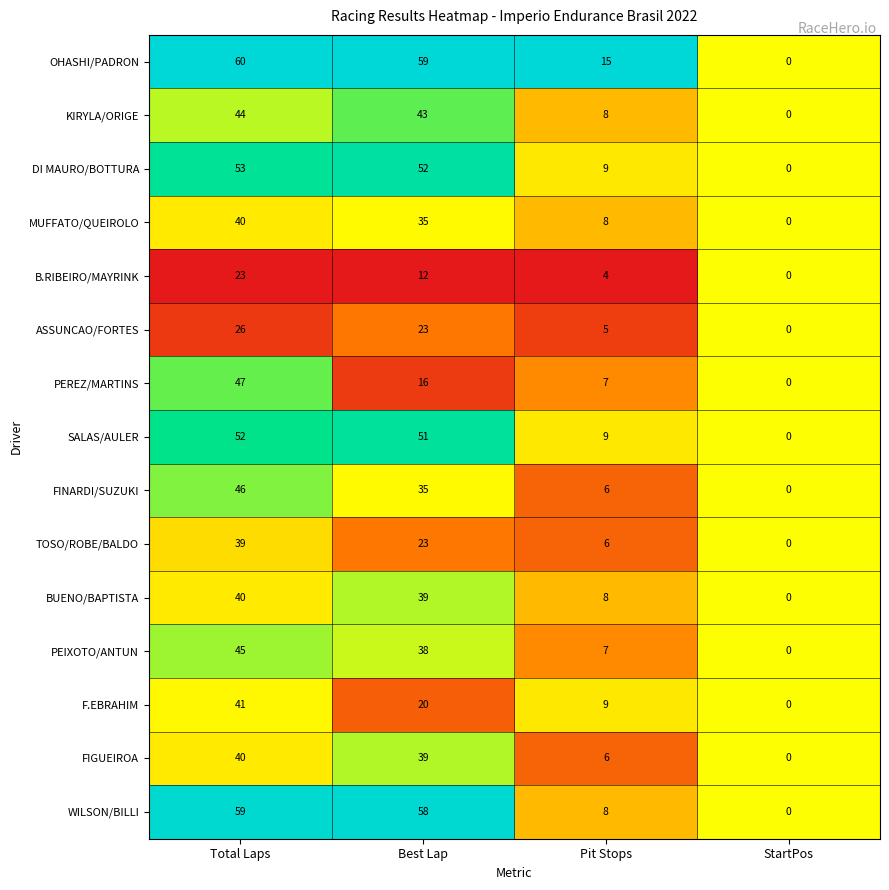

How many categories are shown in the chart?

4